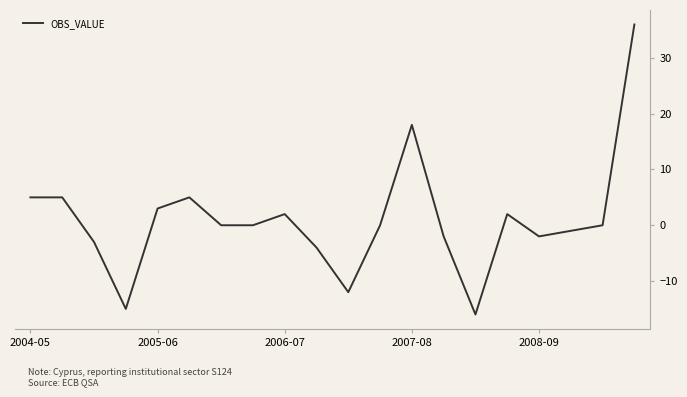

What is the greatest value displayed?

36